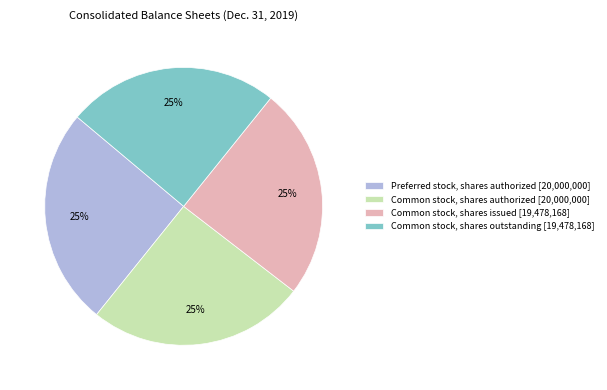

True or false: Preferred stock, shares authorized [20,000,000] accounts for 25% of the total.

True